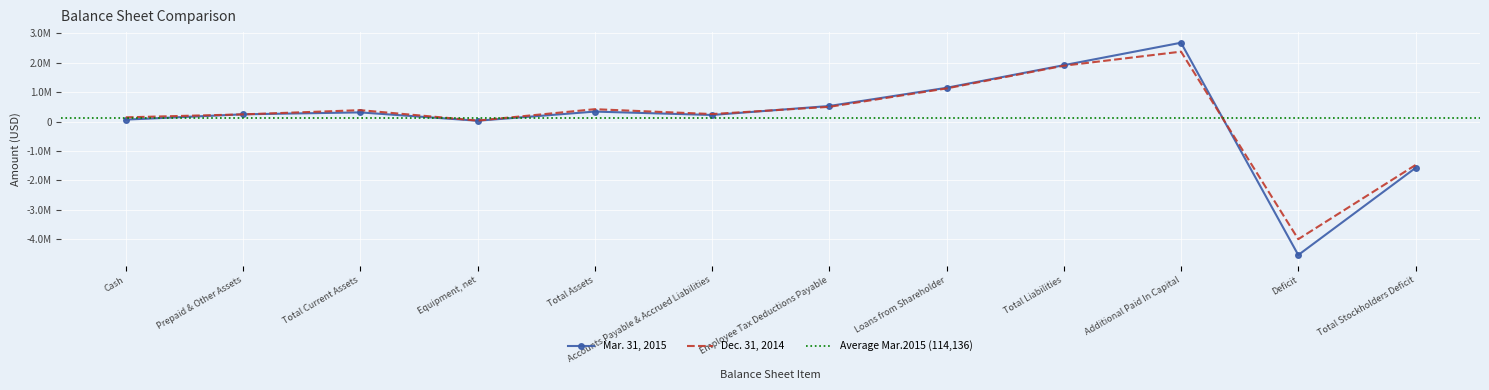

Reading left to right, transcribe all the data shown in this chart.

Mar. 31, 2015: 65710	245639	311349	27313	338662	223031	528574	1147443	1915669	2679429	-4536176	-1577007
Dec. 31, 2014: 143482	243964	387446	32713	420159	255078	500139	1125671	1897667	2376105	-3998186	-1477508